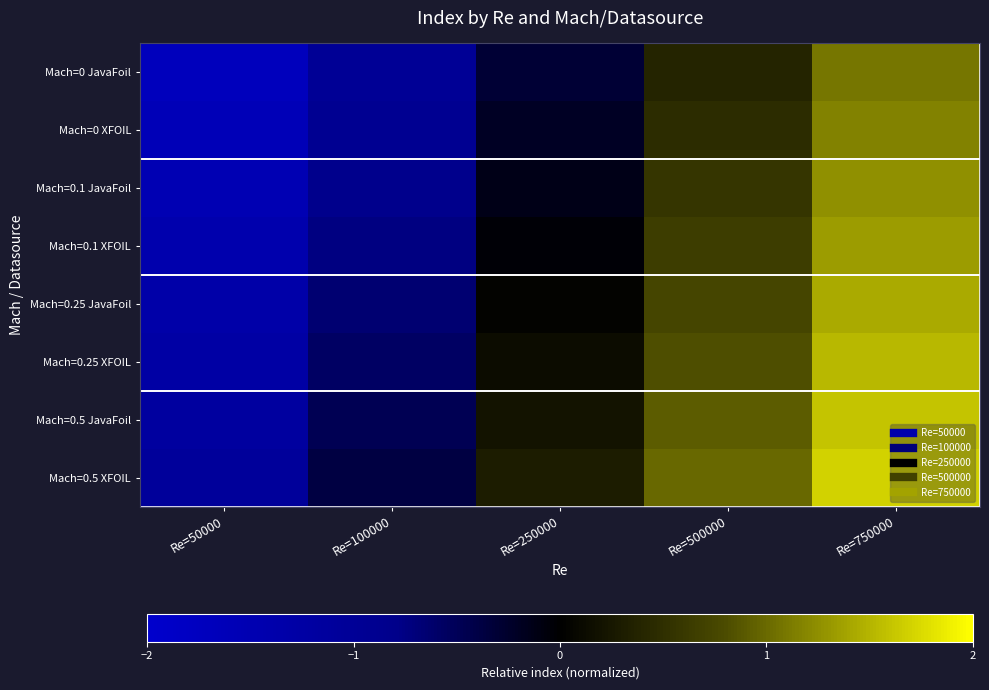

What is the total value across all series at Re=50000?

-11.1